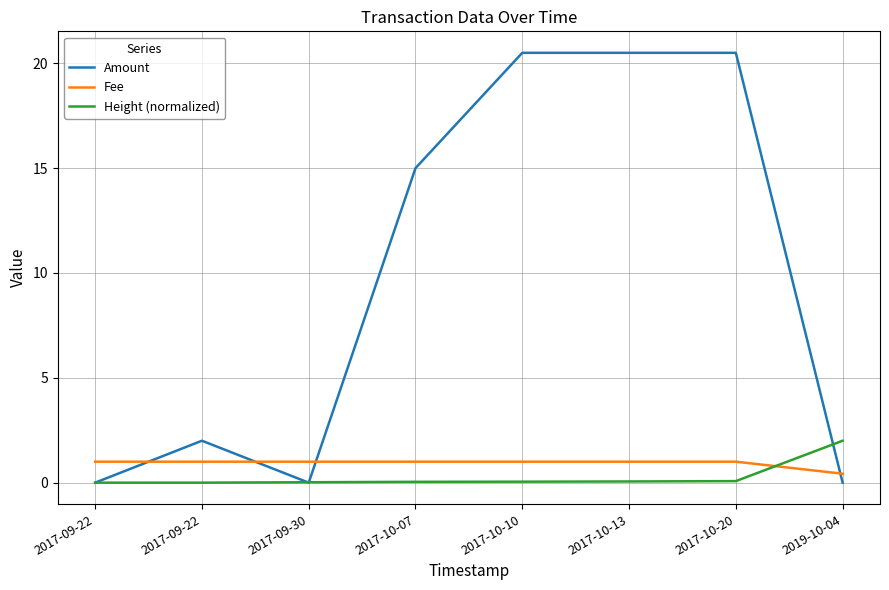

Where is the first local minimum for Height (normalized)?

2017-09-22